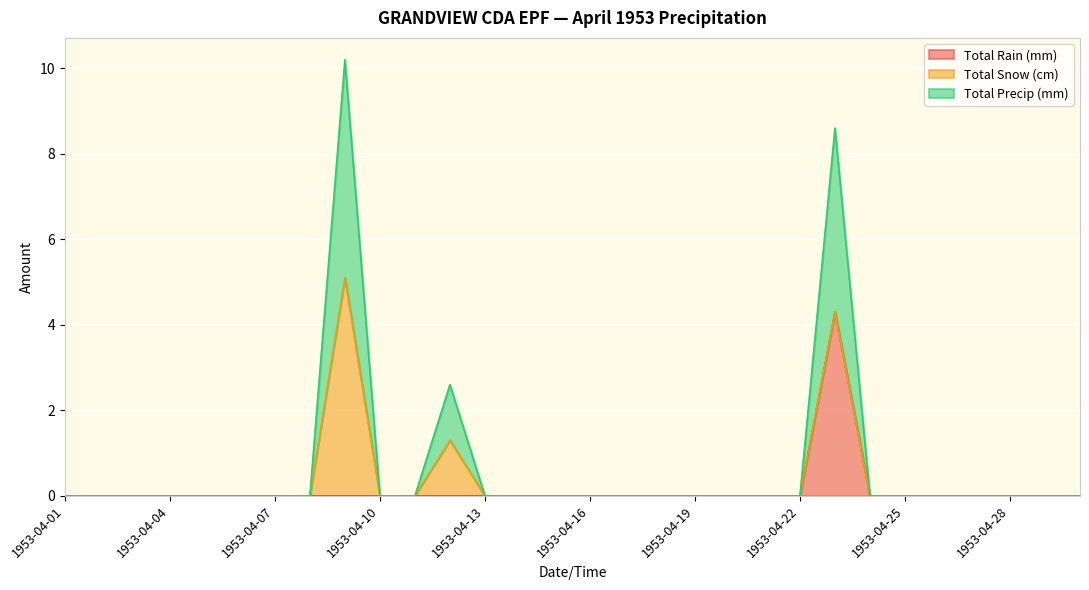

Does the chart display data point markers on the line(s)?

No